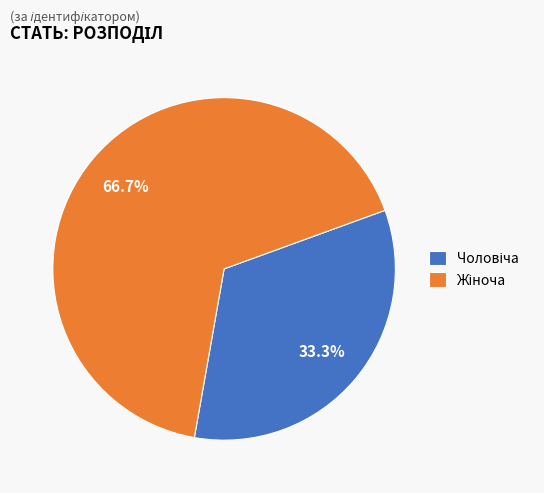

Count the number of slices in the pie.

2